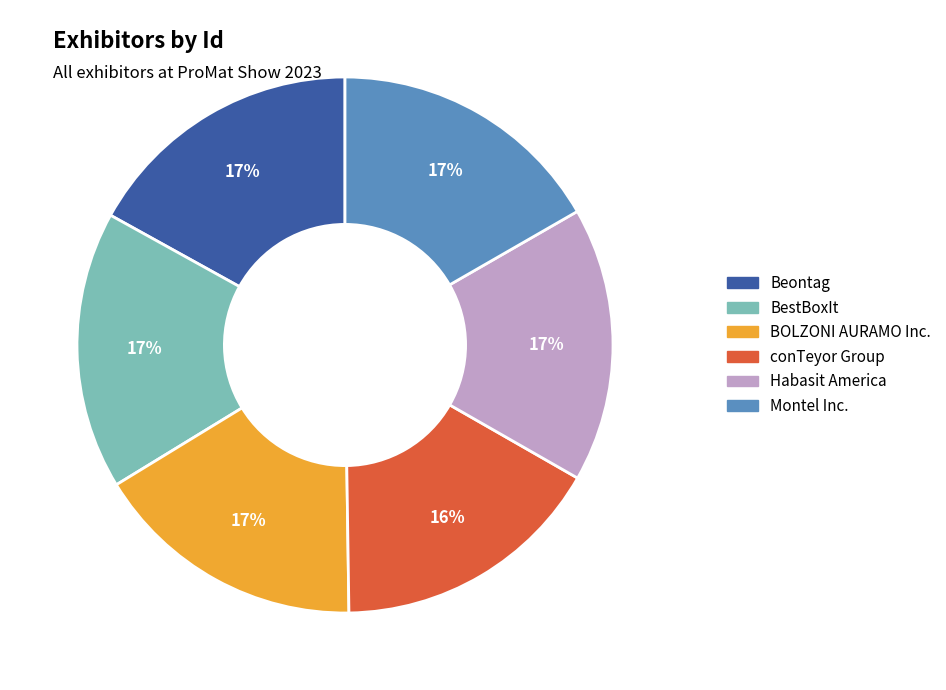

What percentage is the Montel Inc. slice, to the nearest percent?

17%